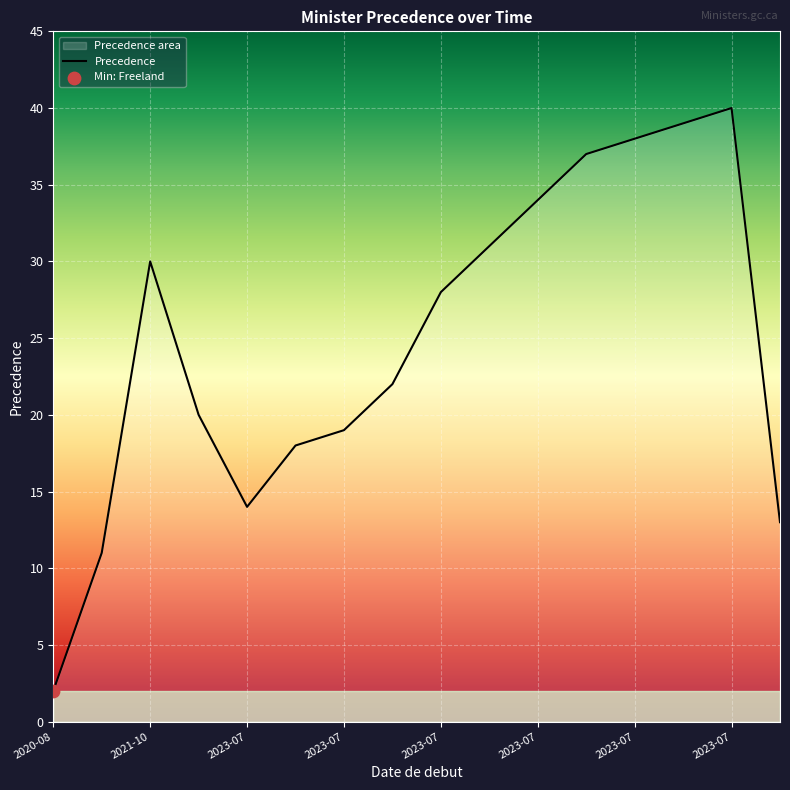

What is the change in value from 2023-07-26 to 2023-07-26?

+1